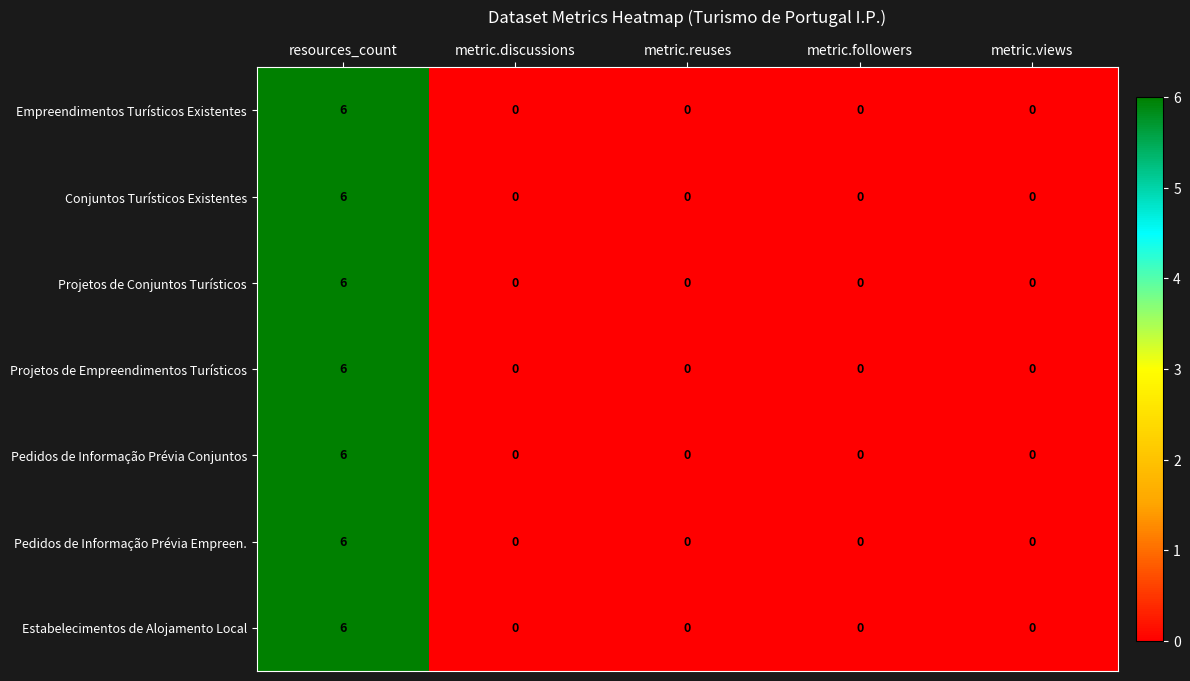

True or false: Estabelecimentos de Alojamento Local has a value of 4 at metric.discussions.

False